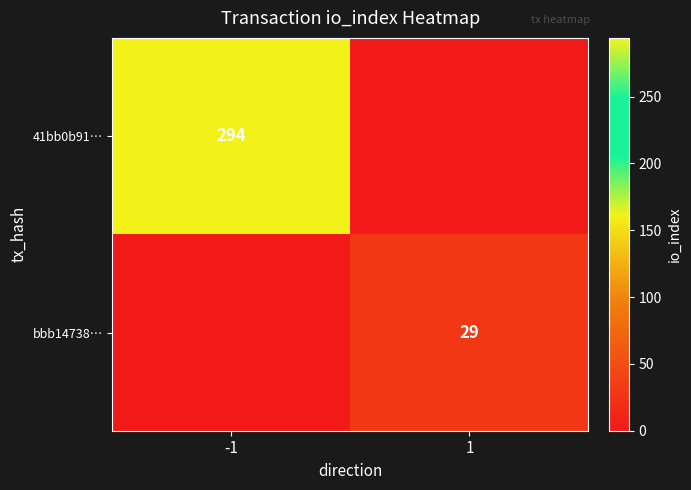

The bbb14738… series shows 29 at 1. True or false?

True